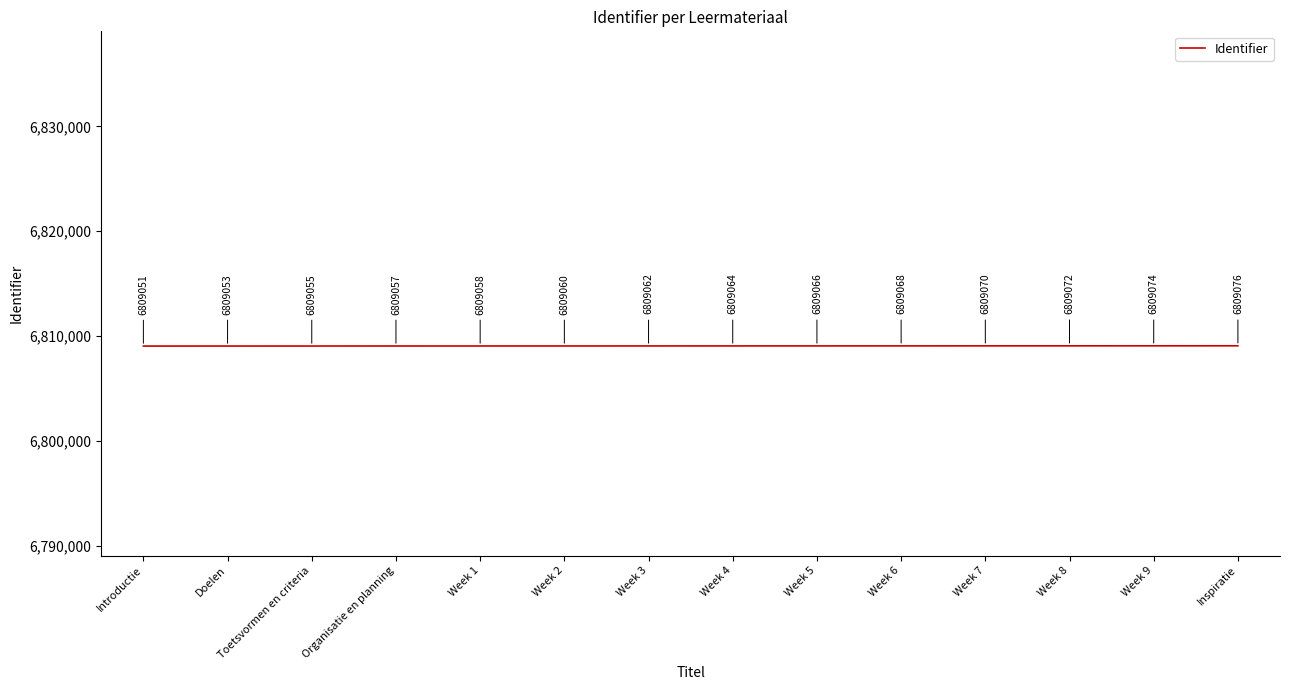

What position from the left is Week 6?

10